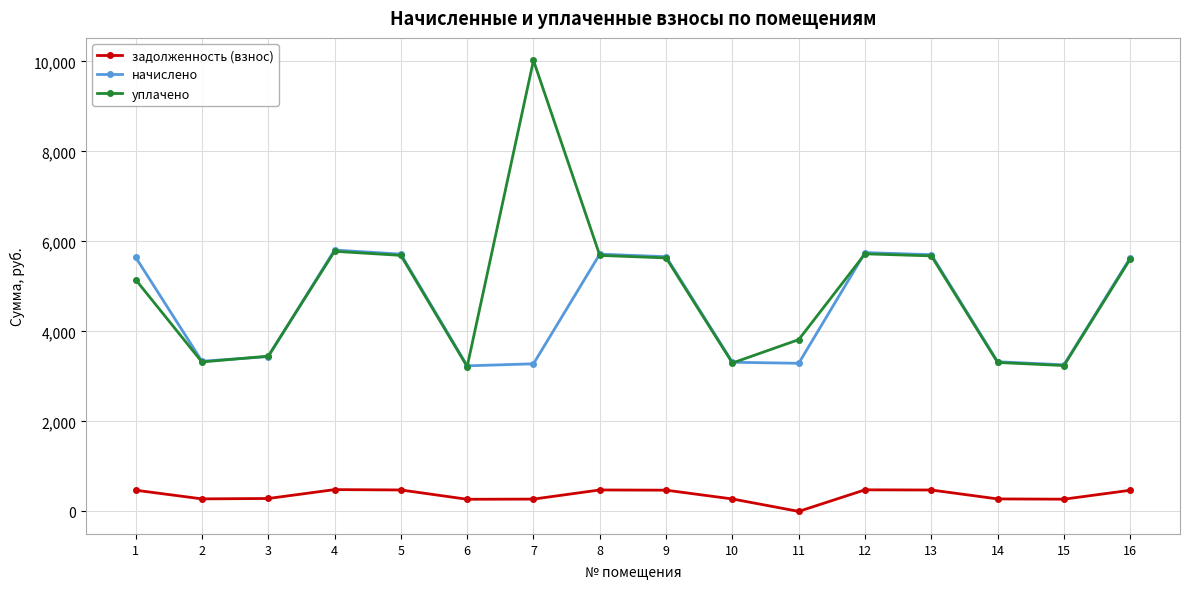

Where is начислено nearest to the value 4521?

3